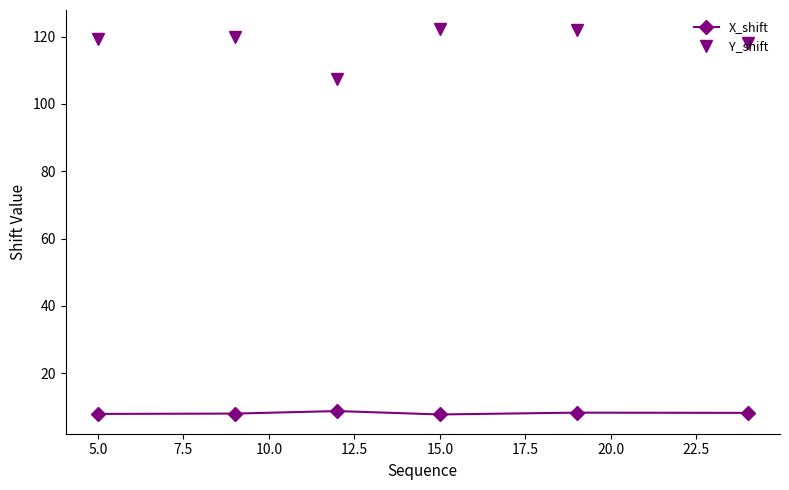

List the series in order of their peak value, lowest first.

X_shift, Y_shift